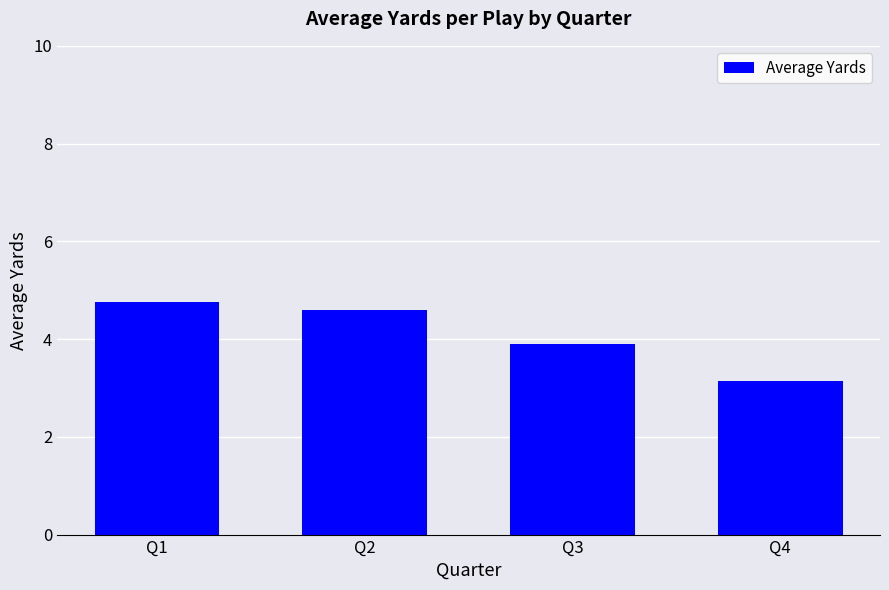

List the labels in order of value, largest first.

Q1, Q2, Q3, Q4